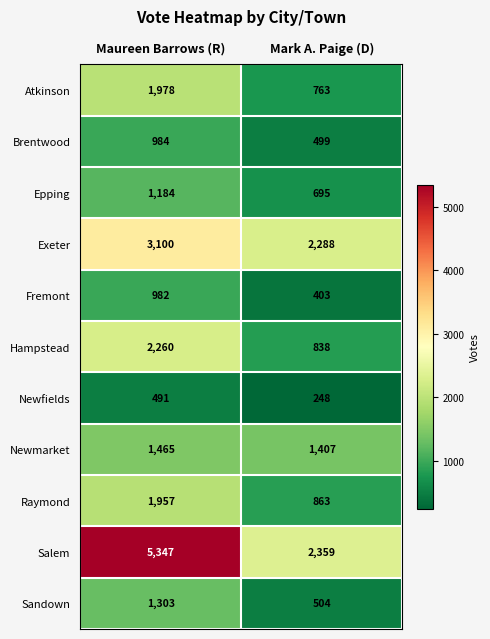

Which label corresponds to the smallest value in the chart?

Mark A. Paige (D)